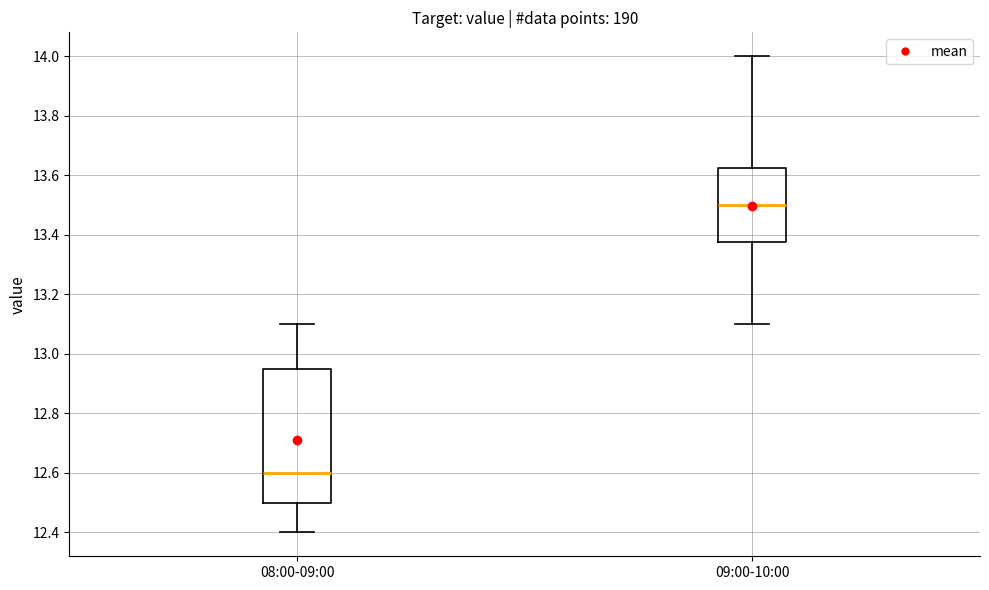

Which box has the highest median line?

09:00-10:00